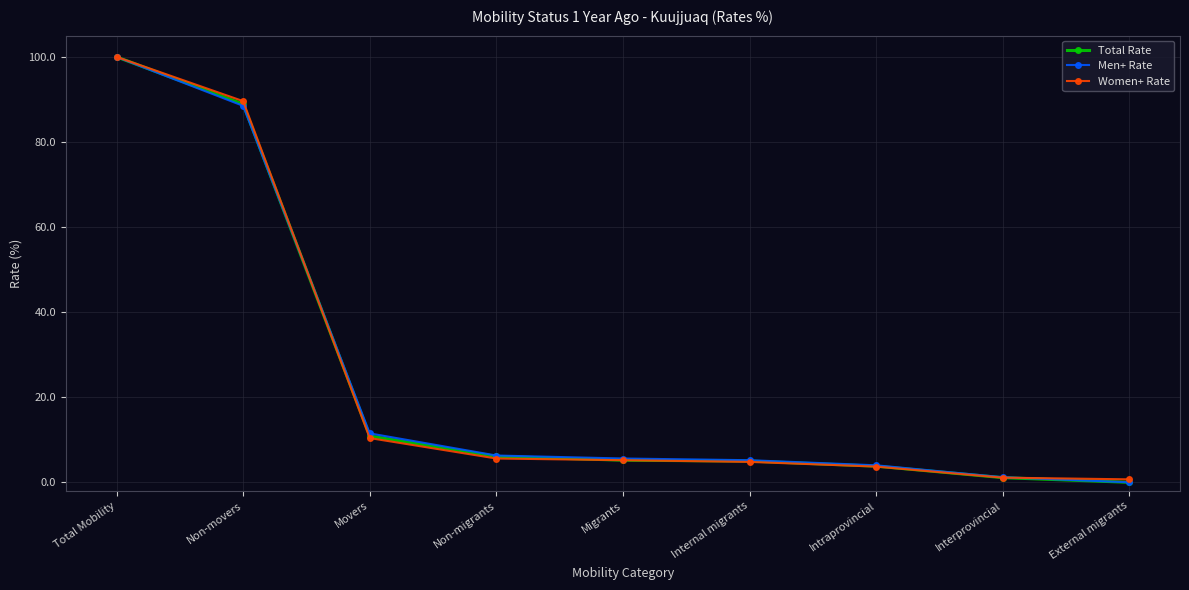

What is the approximate value of Total Rate at Movers?

10.9